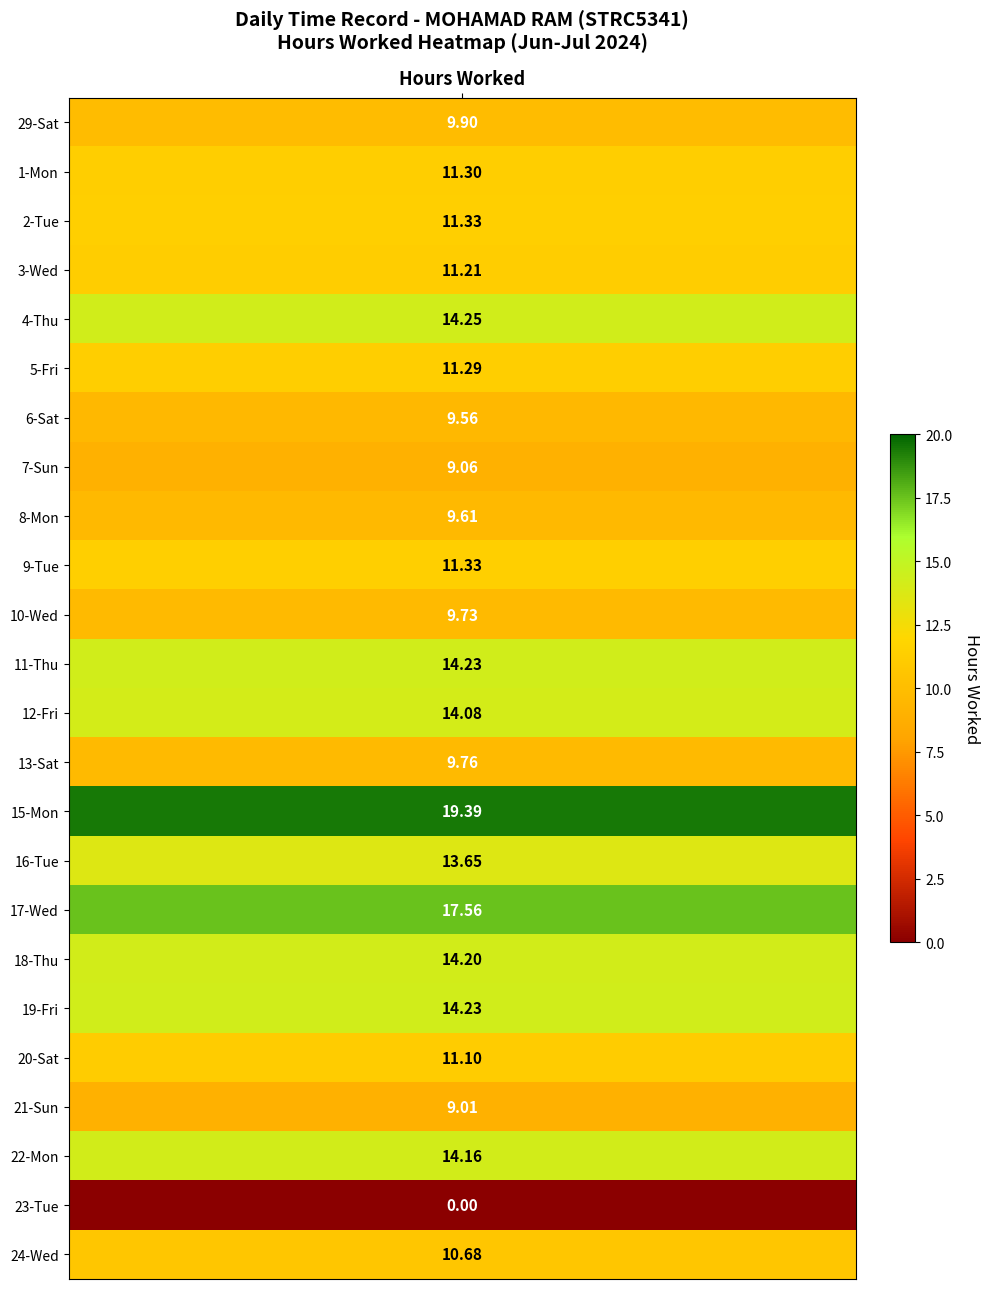

How many values in the 2-Tue series exceed 0?

1